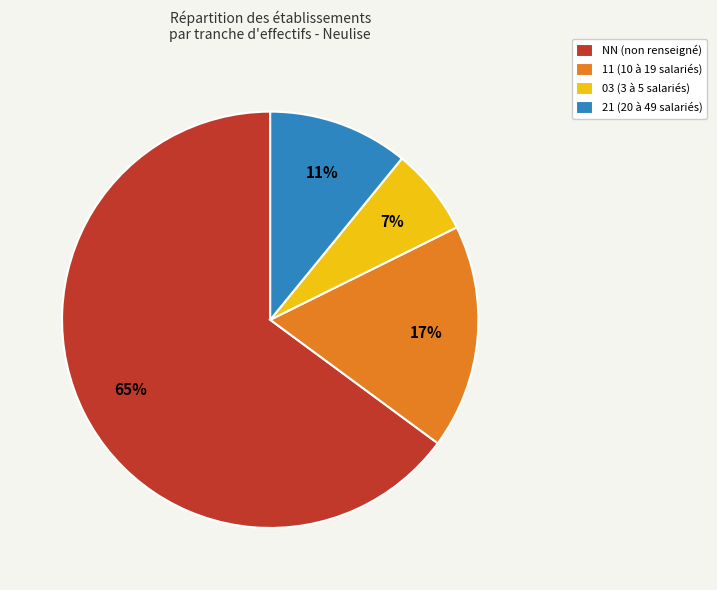

Is the sum of 11 (10 à 19 salariés) and 21 (20 à 49 salariés) greater than half?

No